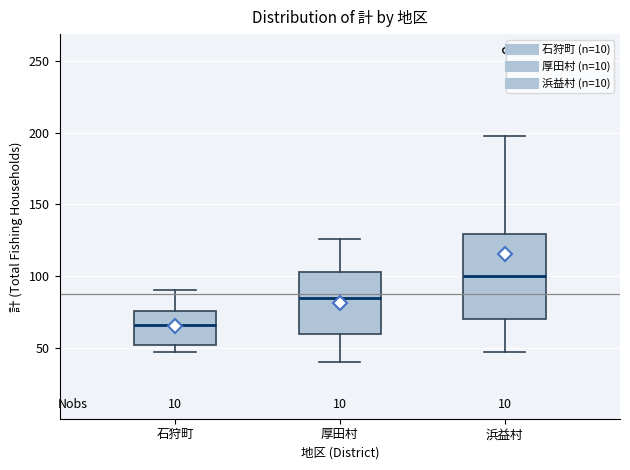

Which box's median line is the lowest?

石狩町